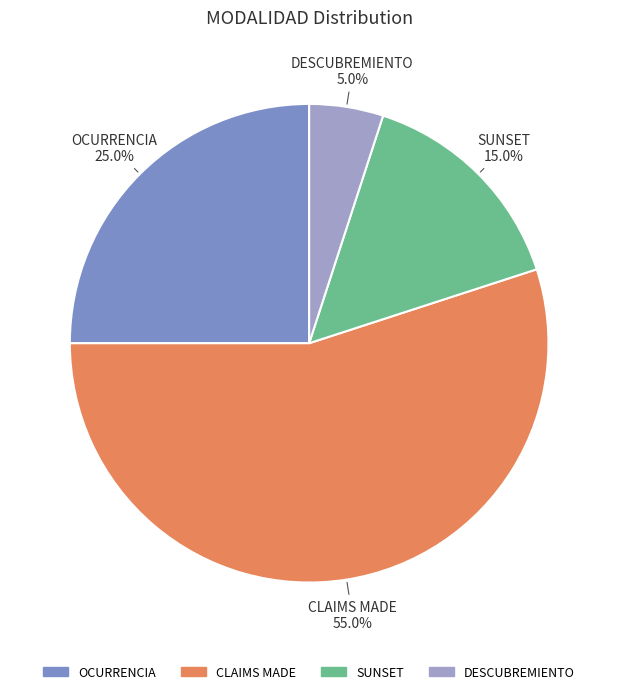

True or false: DESCUBREMIENTO accounts for 5% of the total.

True